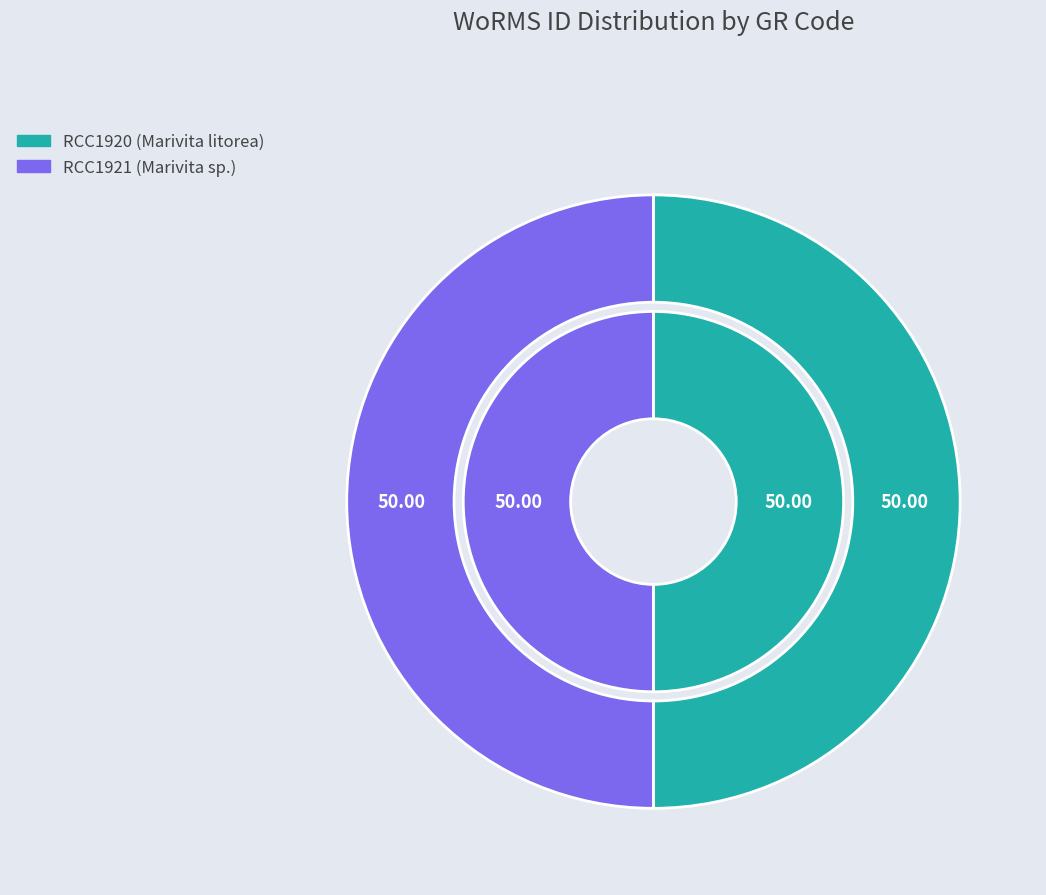

How many slices are in this pie chart?

2